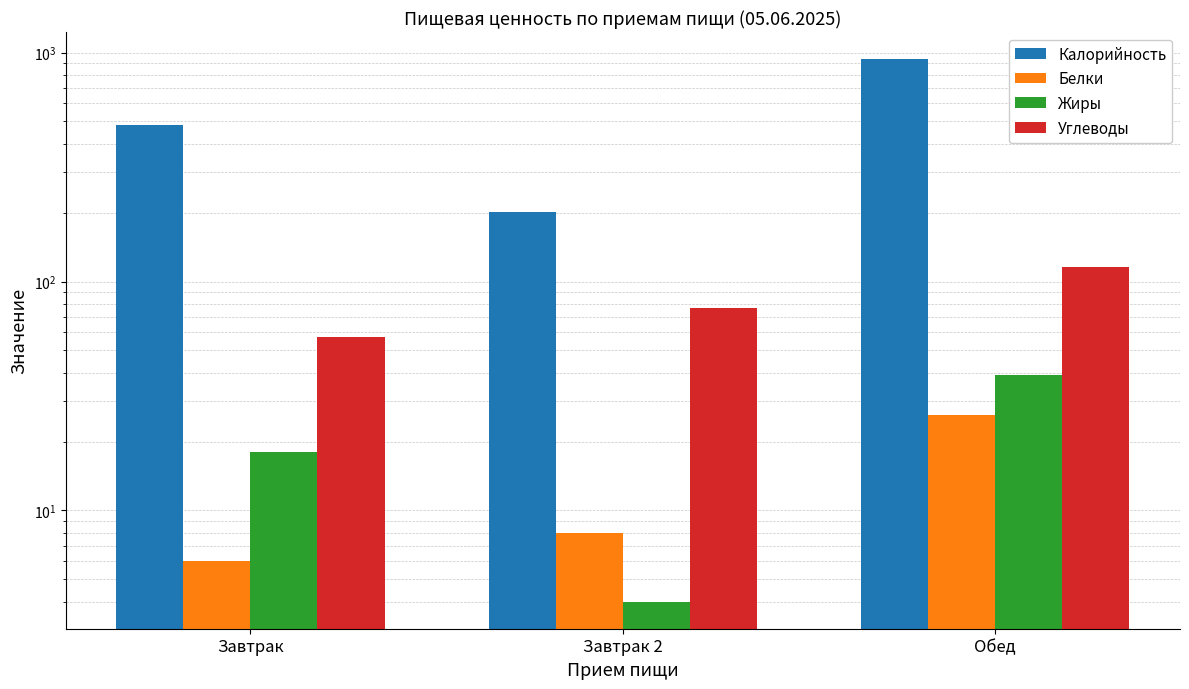

The value of Калорийность at Завтрак is 483. True or false?

True